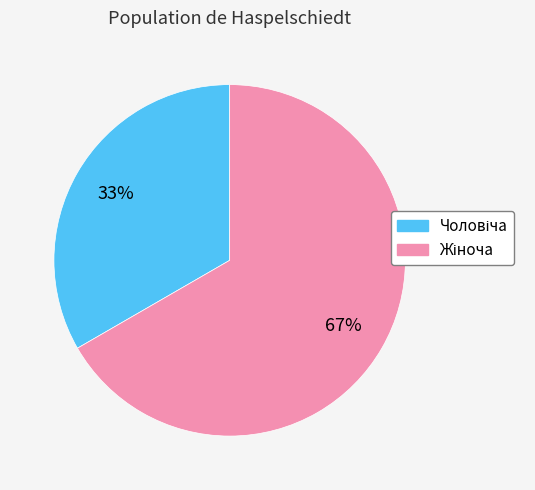

Is there a majority slice in this chart?

Yes